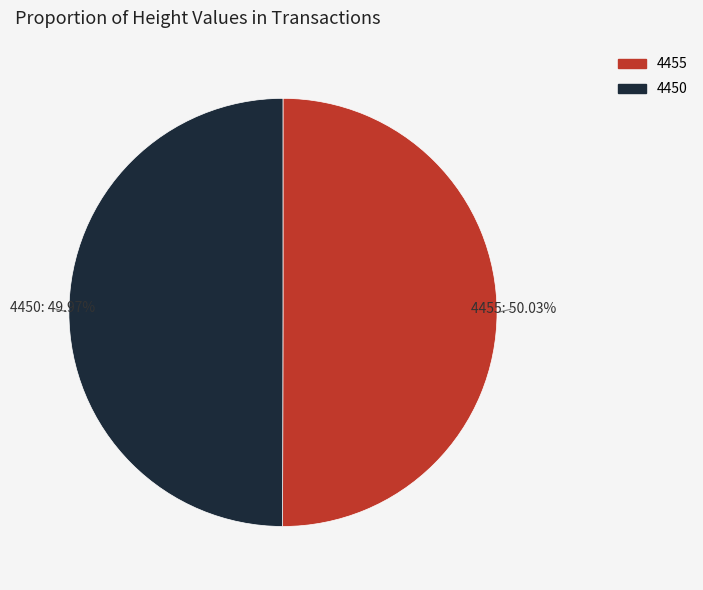

Do 4455 and 4450 together represent more than half of the pie?

Yes